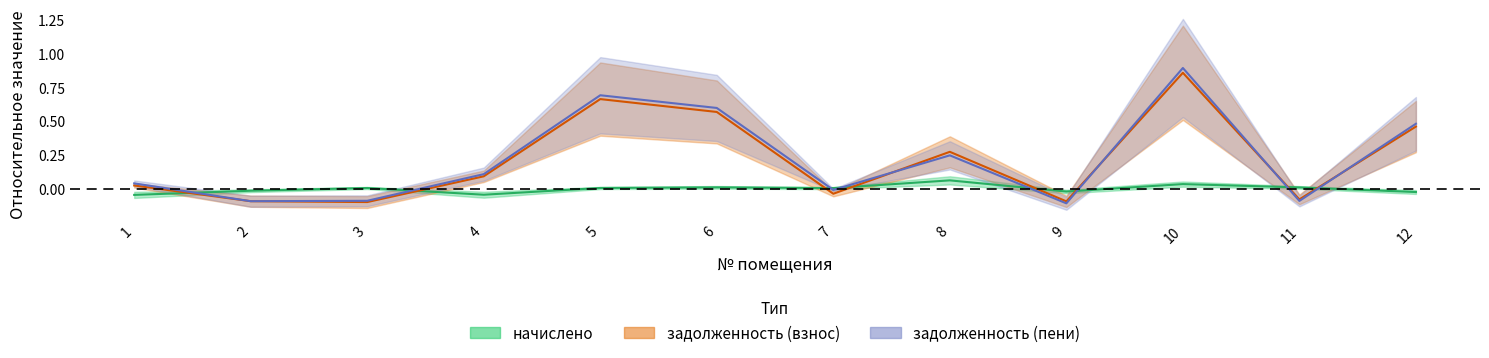

What is the sum of all задолженность (взнос) values?

2.6